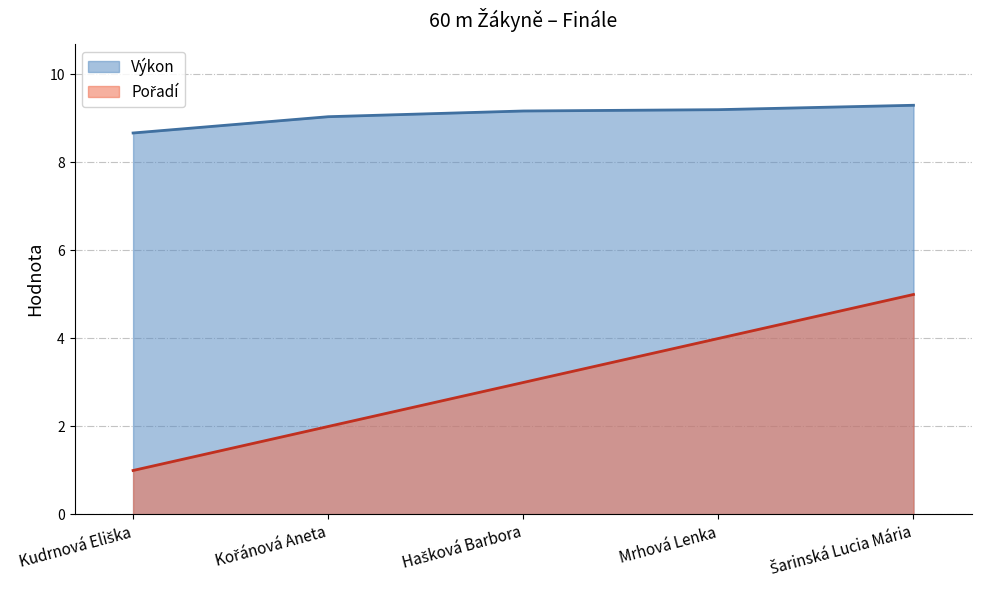

At which label does Výkon first exceed 9?

Kořánová Aneta